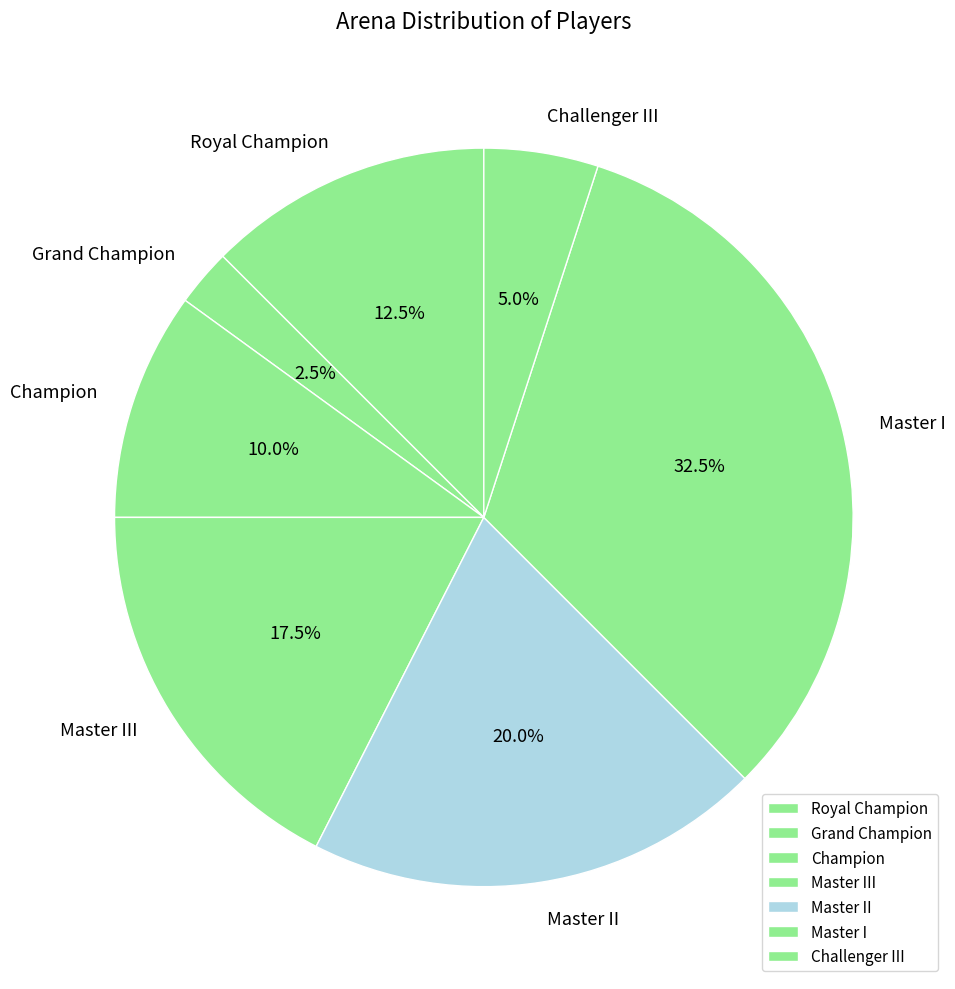

To the nearest percent, what is the average slice percentage?

14%